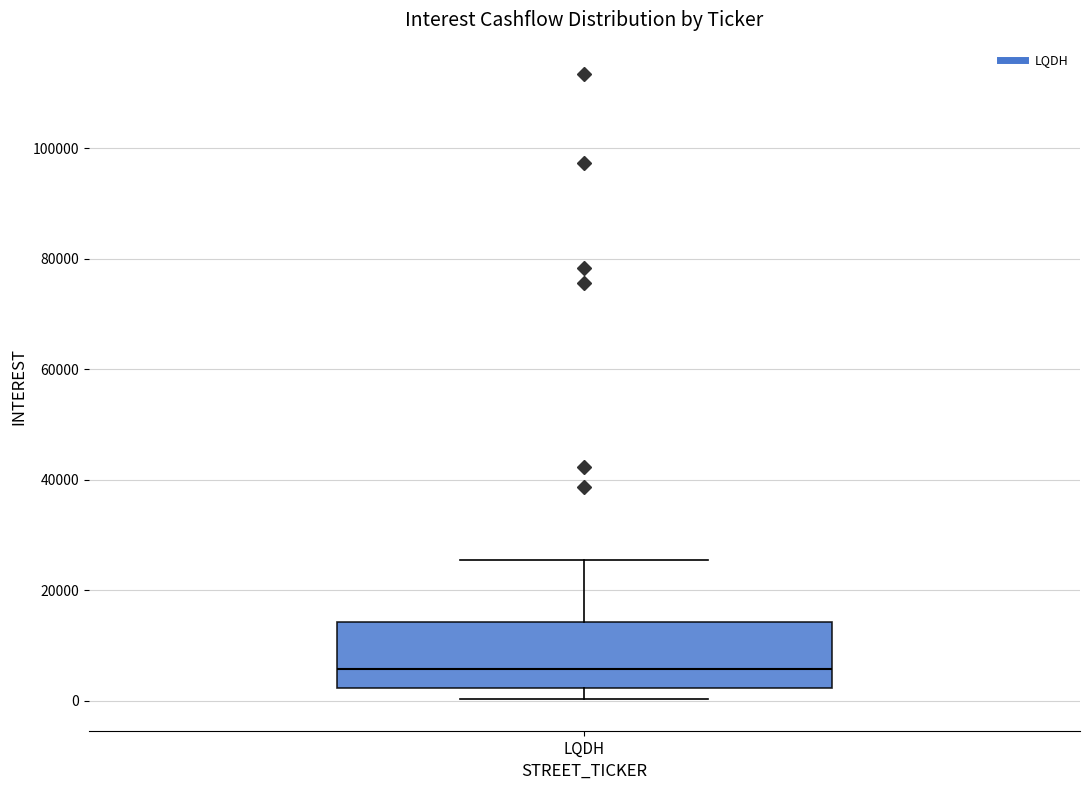

Transcribe this box plot: give where the median line is, the range the box spans, and where the two whiskers end, as read against the y-axis. The values are not printed on the chart, so give them approximately, as read against the axis.

median 6000, box 2000 to 14000, whiskers 0 to 26000